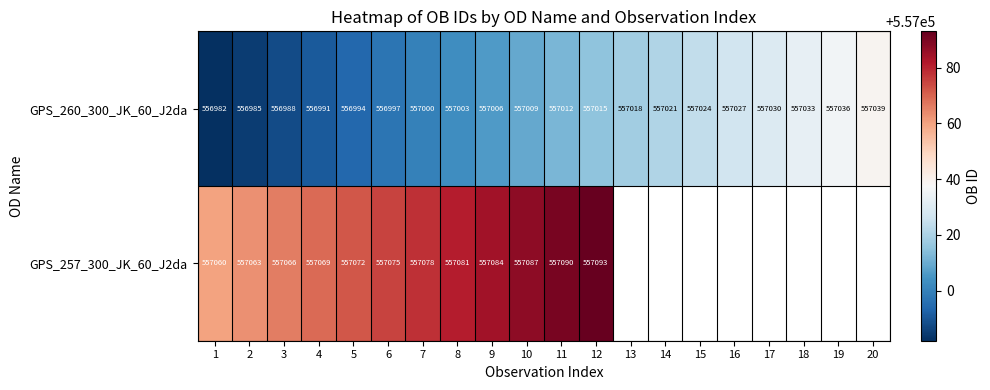

How many categories are shown in the chart?

20